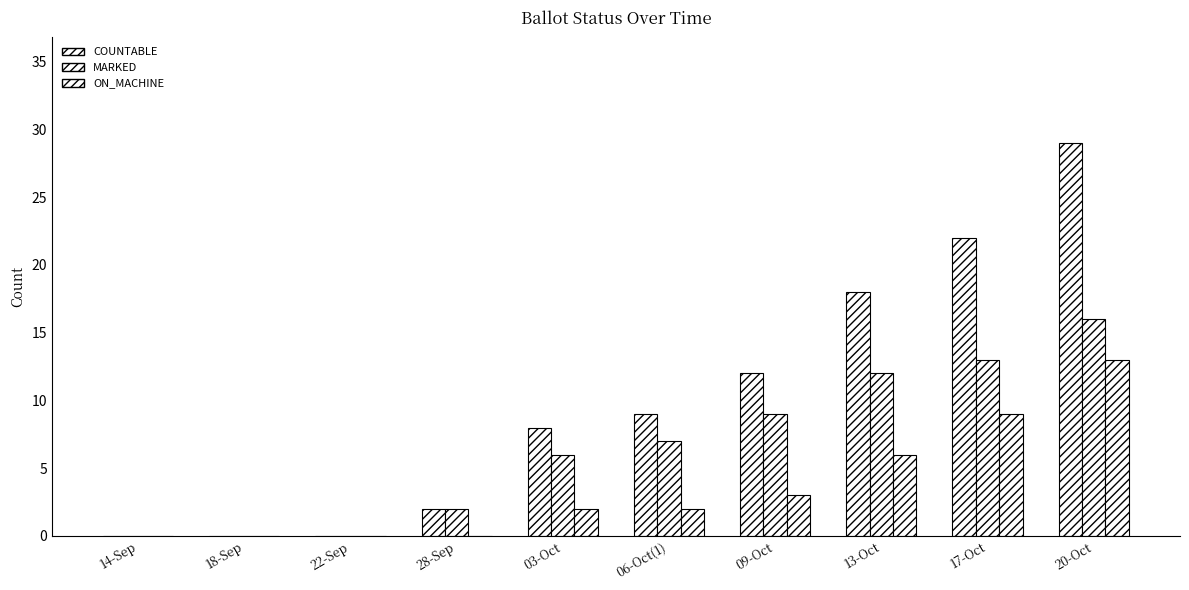

What is the sum of the COUNTABLE values at 09-Oct and 03-Oct?

20